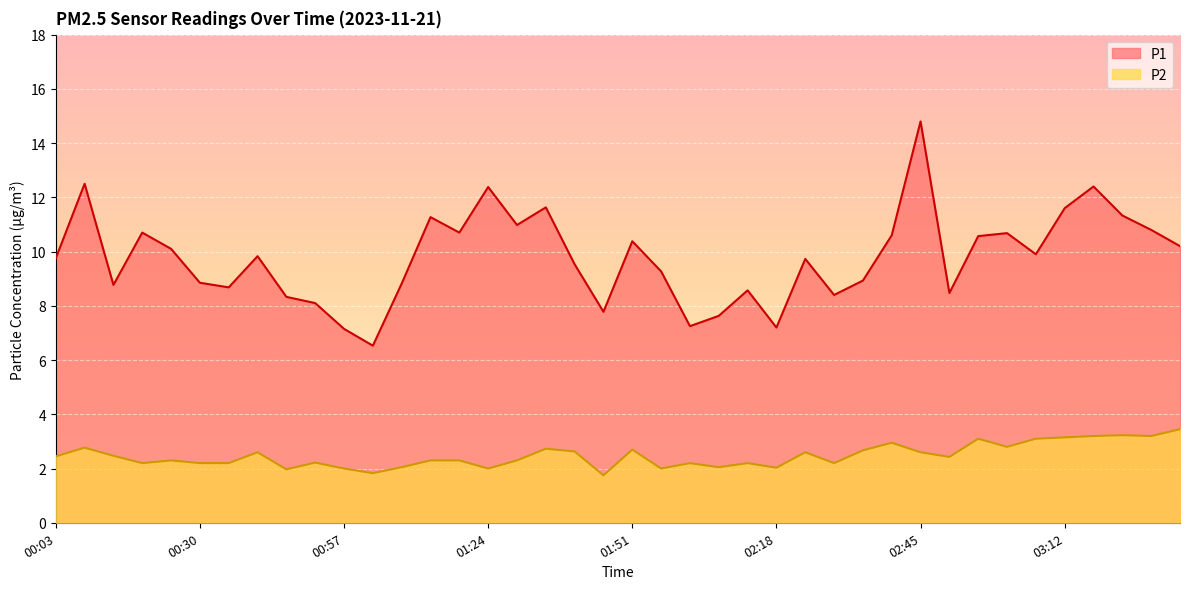

True or false: P1 and P2 cross at least once.

False